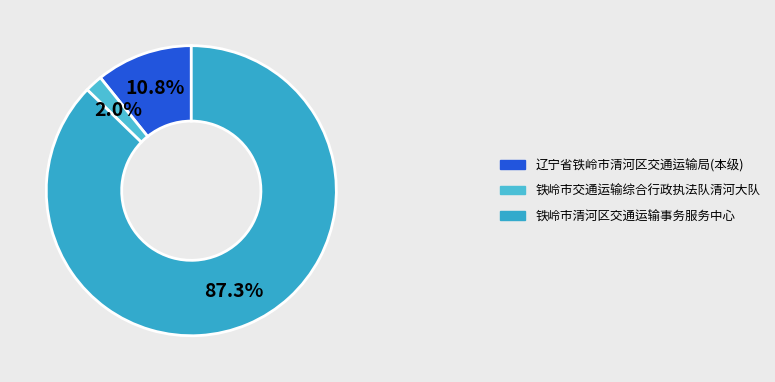

Combined, do 辽宁省铁岭市清河区交通运输局(本级) and 铁岭市清河区交通运输事务服务中心 account for over 50%?

Yes